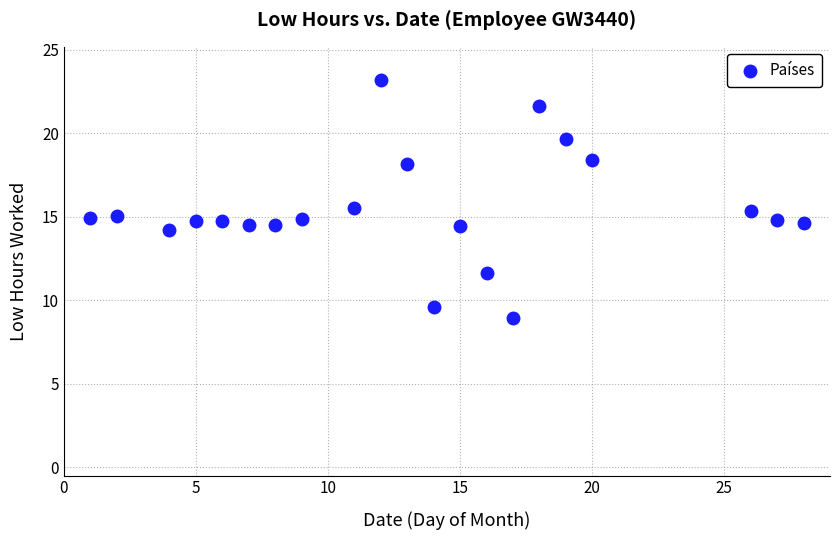

What is the range of Y values (max minus min)?

14.3